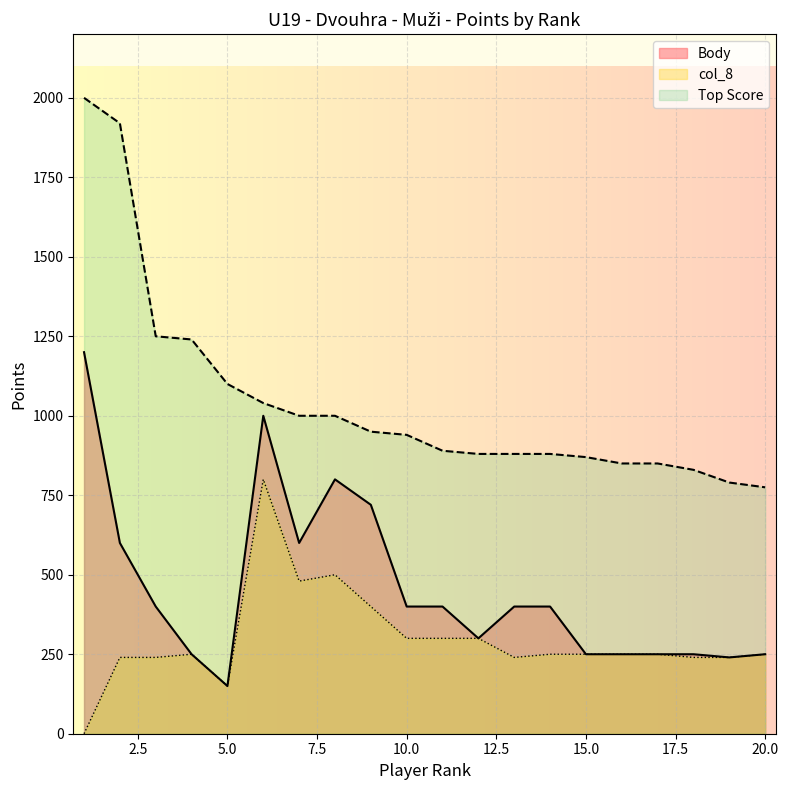

At which label is col_8 closest to 400?

9